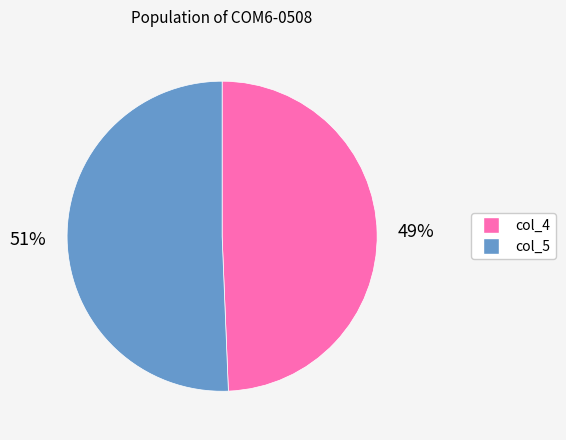

What percentage is the col_5 slice, to the nearest percent?

51%